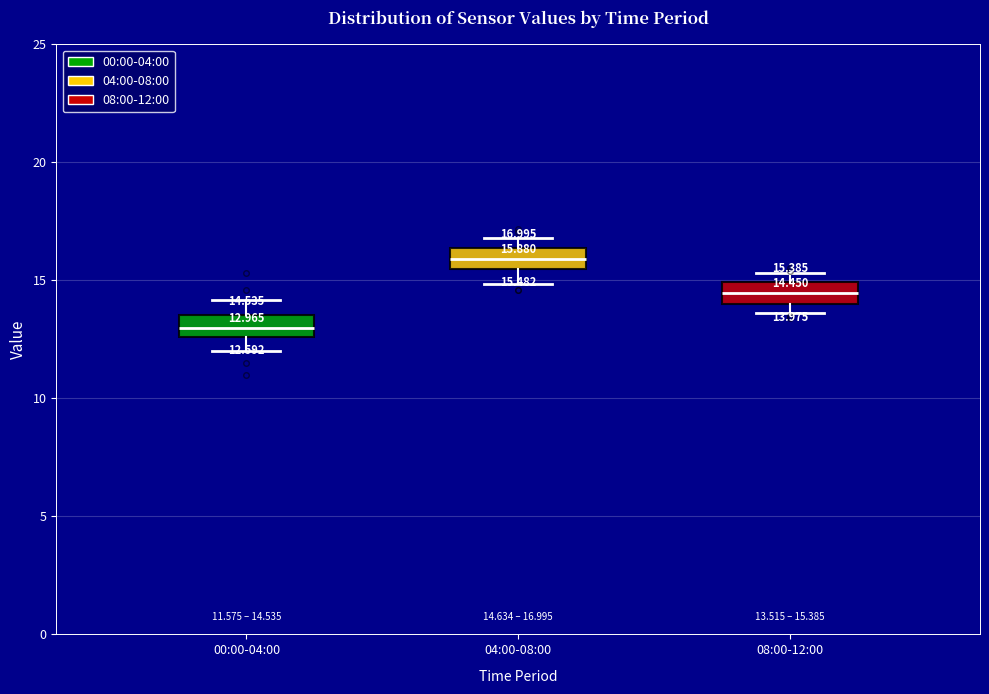

Which box has the lowest median line?

00:00-04:00